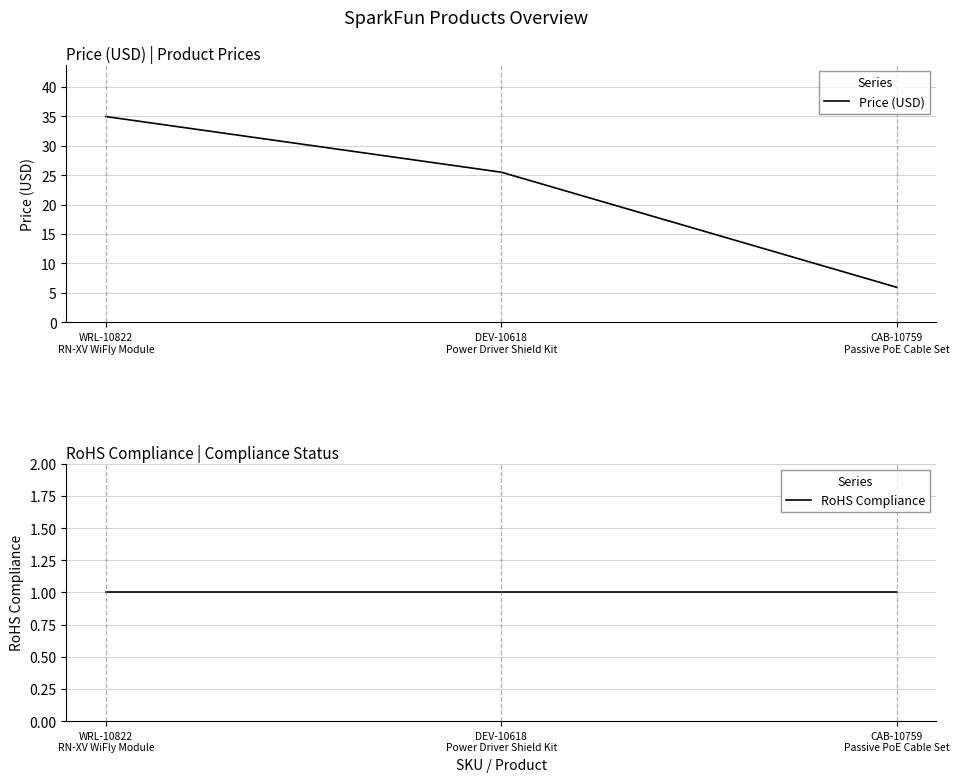

True or false: Price (USD) has a value of 37.1 at DEV-10618
Power Driver Shield Kit.

False